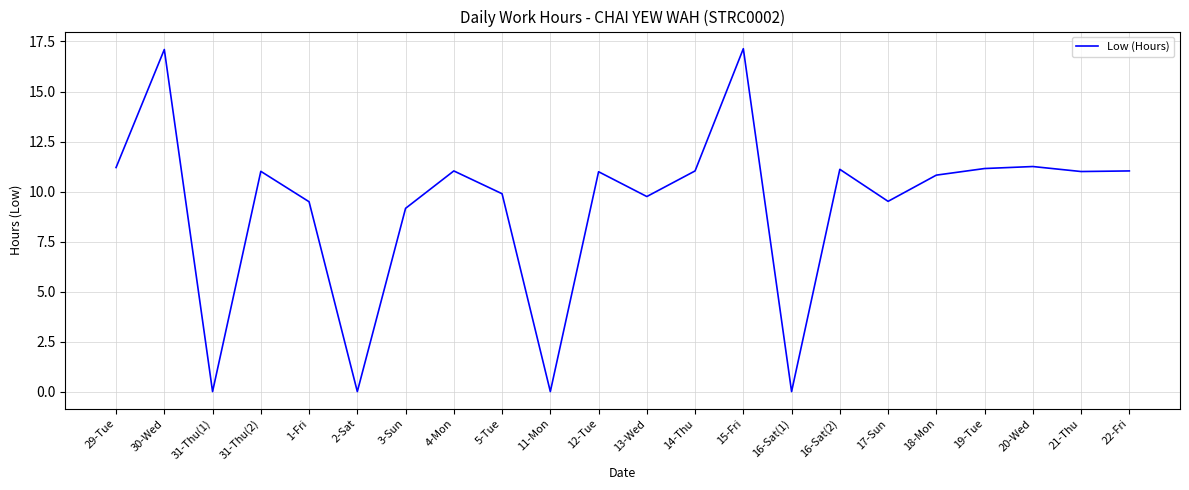

What is the greatest value displayed?

17.1